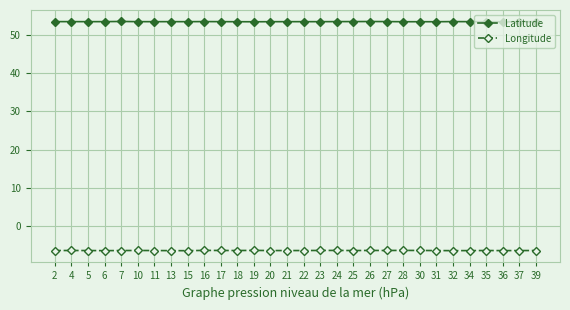

Which series has the largest total across all categories?

Latitude